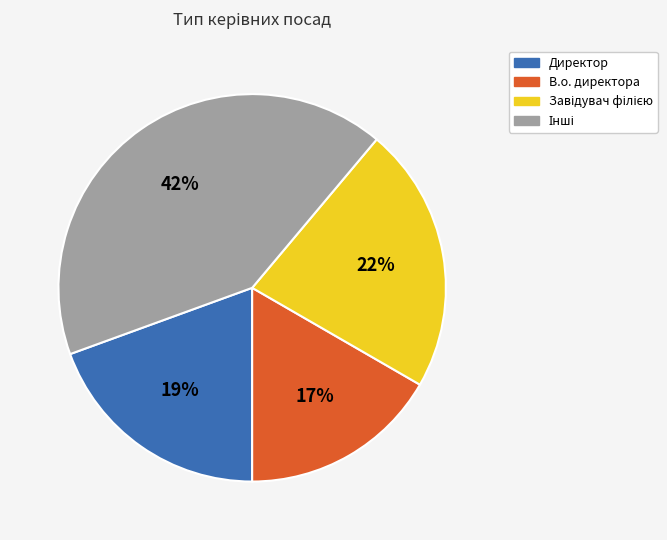

To the nearest percent, what is the difference between the largest and smallest slice percentages?

25%